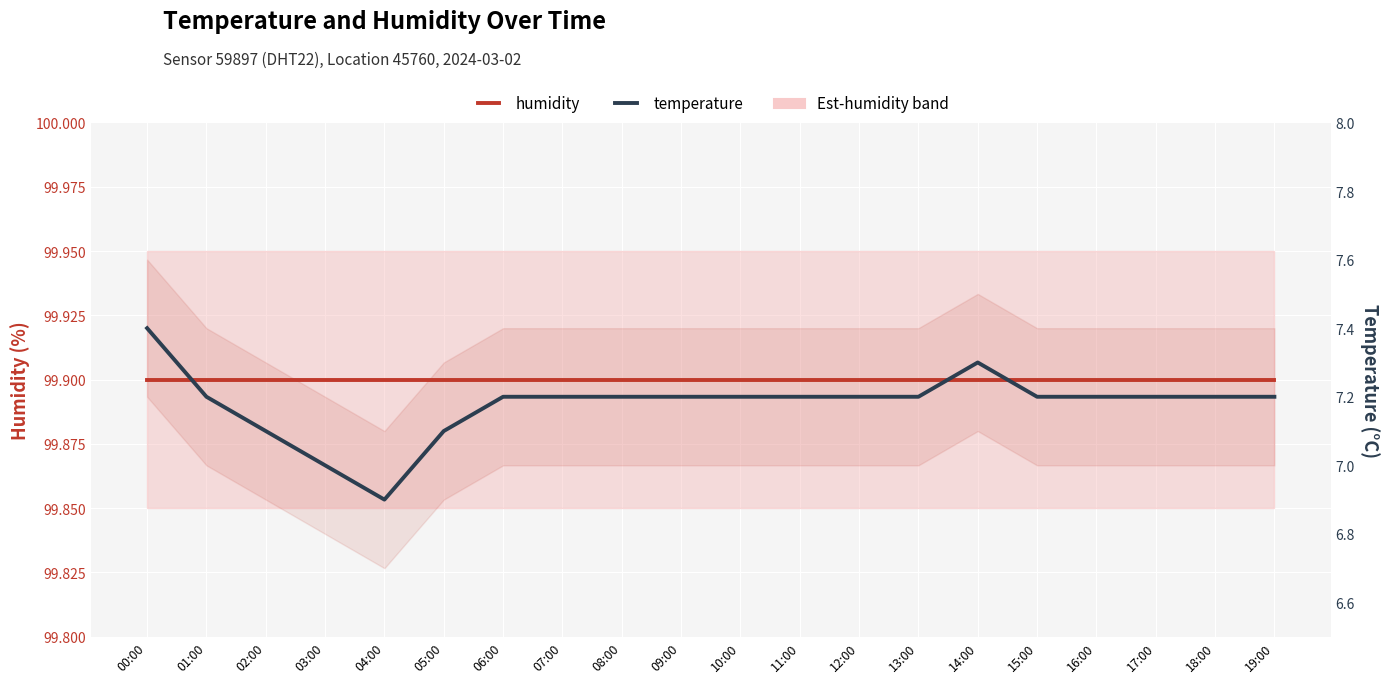

At which category is the sum across all series the highest?

00:00